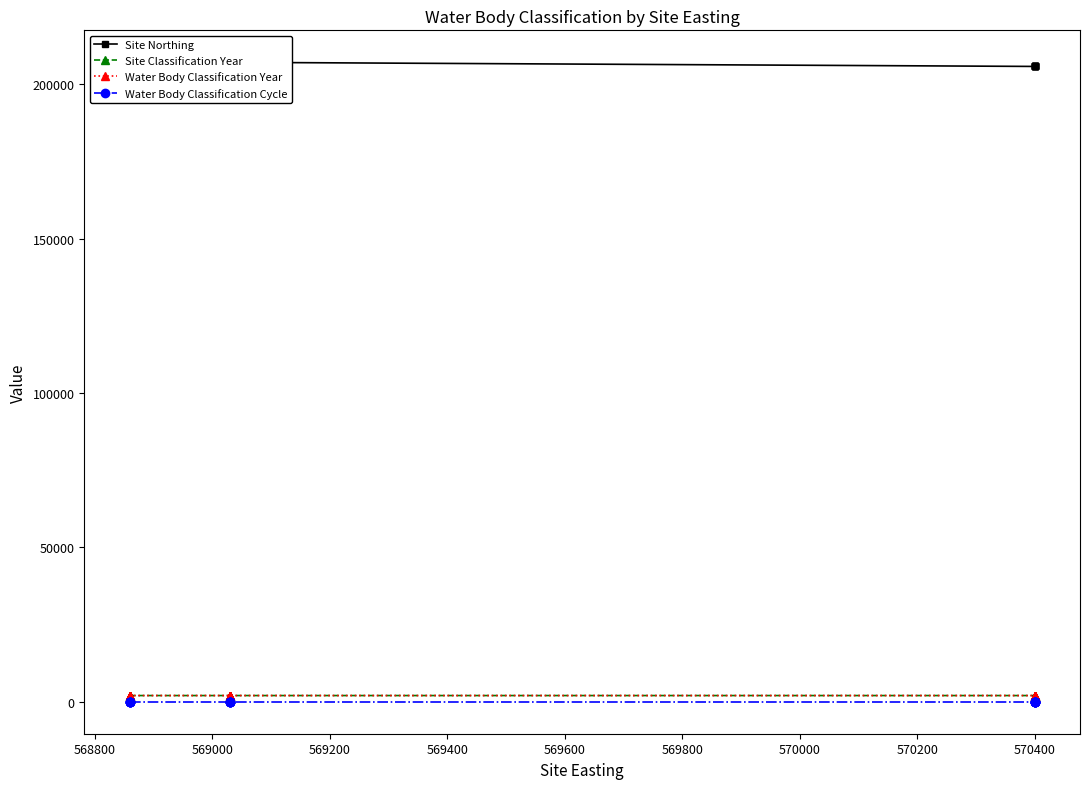

The value of Water Body Classification Cycle at 570400 is 0. True or false?

False